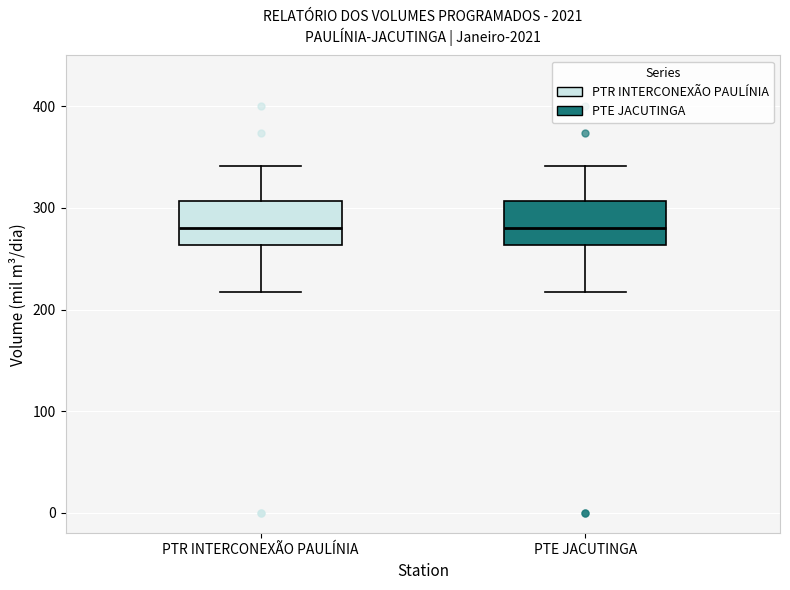

Reading left to right, transcribe this box plot: for each box, give where its median line is, the range the box spans, and where its two whiskers end, as read against the y-axis. The values are not printed on the chart, so give them approximately, as read against the axis.

PTR INTERCONEXÃO PAULÍNIA: median 280, box 260 to 310, whiskers 220 to 340
PTE JACUTINGA: median 280, box 260 to 310, whiskers 220 to 340